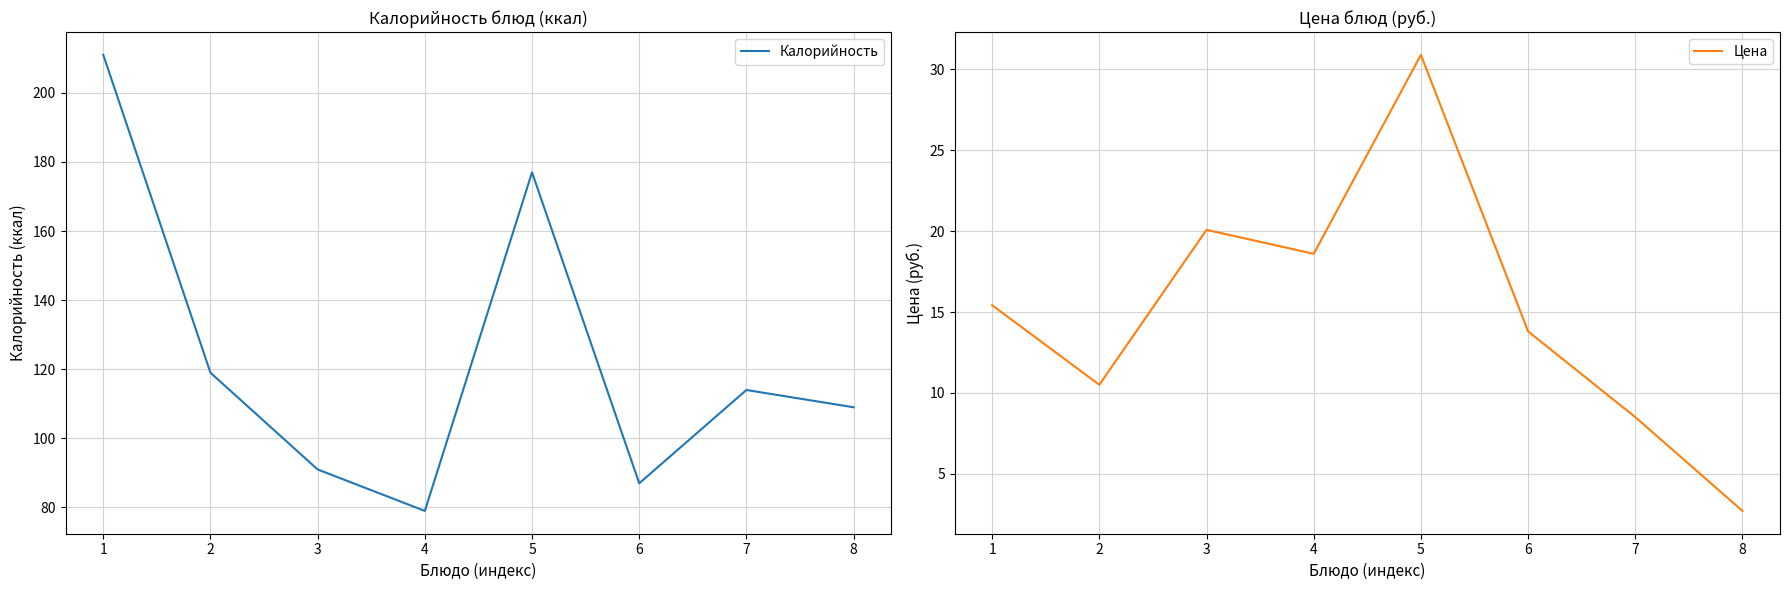

Which series has the largest total across all categories?

Калорийность